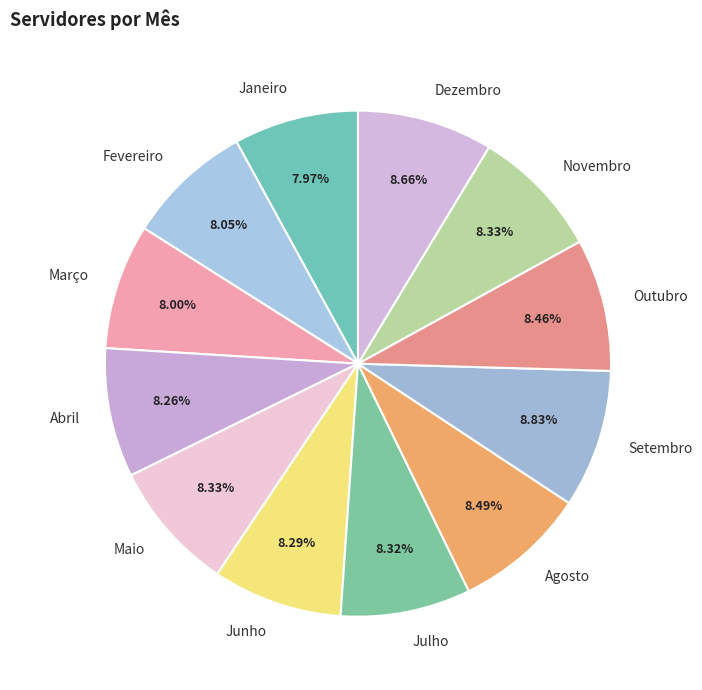

Approximately how many times larger is the value at Novembro compared to Outubro?

1.0